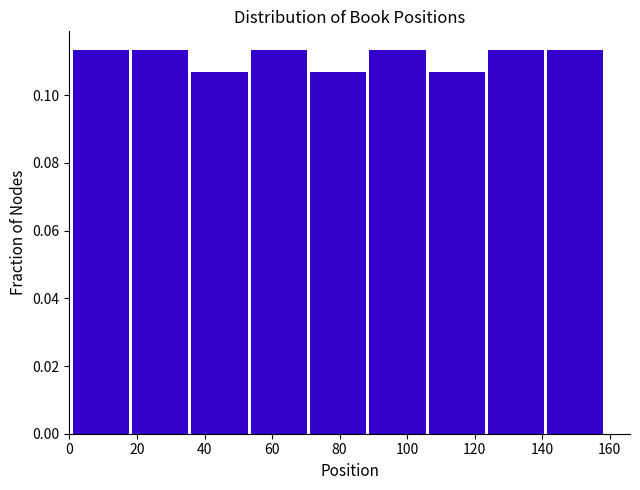

How tall is the bar that spans 142 to 160 on the x-axis? Neither the bar edges nor the heights are printed on the chart, so give them approximately, as read against the axes.

0.114